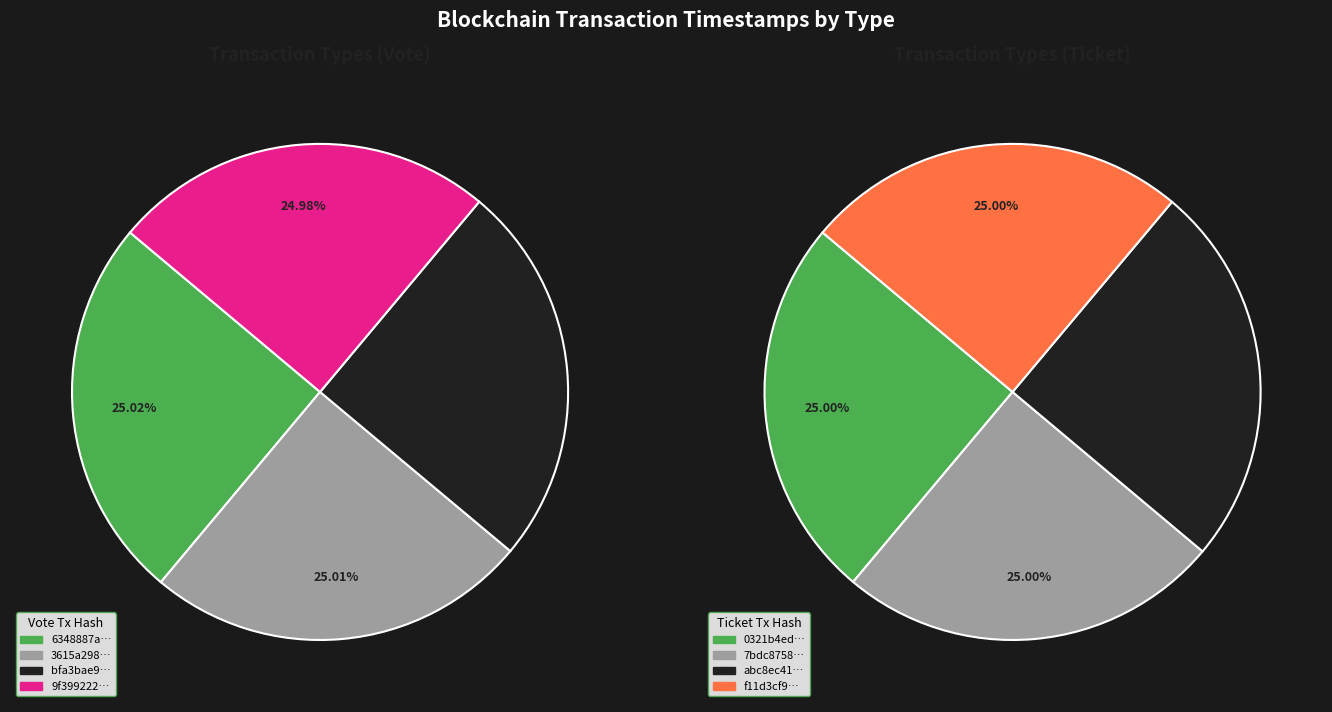

What percentage do Vote and 2 together represent?

50.0%